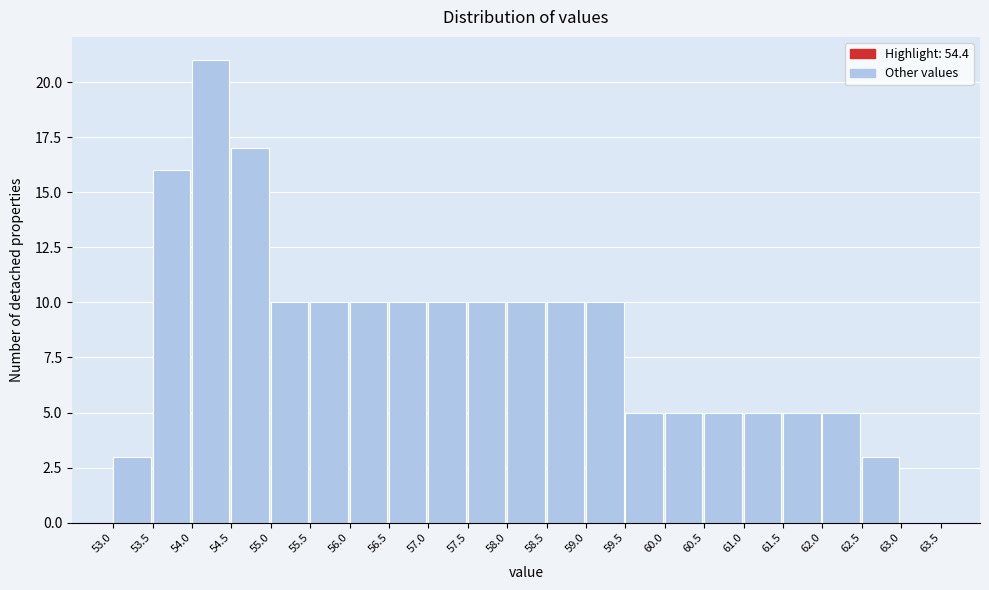

Reading left to right, list every bar in this chart as the range it spans on the x-axis followed by its height. The values are not printed on the chart, so give them approximately, as read against the axis.

53.0 to 53.5: 3
53.5 to 54.0: 16
54.0 to 54.5: 21
54.5 to 55.0: 17
55.0 to 55.5: 10
55.5 to 56.0: 10
56.0 to 56.5: 10
56.5 to 57.0: 10
57.0 to 57.5: 10
57.5 to 58.0: 10
58.0 to 58.5: 10
58.5 to 59.0: 10
59.0 to 59.5: 10
59.5 to 60.0: 5
60.0 to 60.5: 5
60.5 to 61.0: 5
61.0 to 61.5: 5
61.5 to 62.0: 5
62.0 to 62.5: 5
62.5 to 63.0: 3
63.0 to 63.5: 0